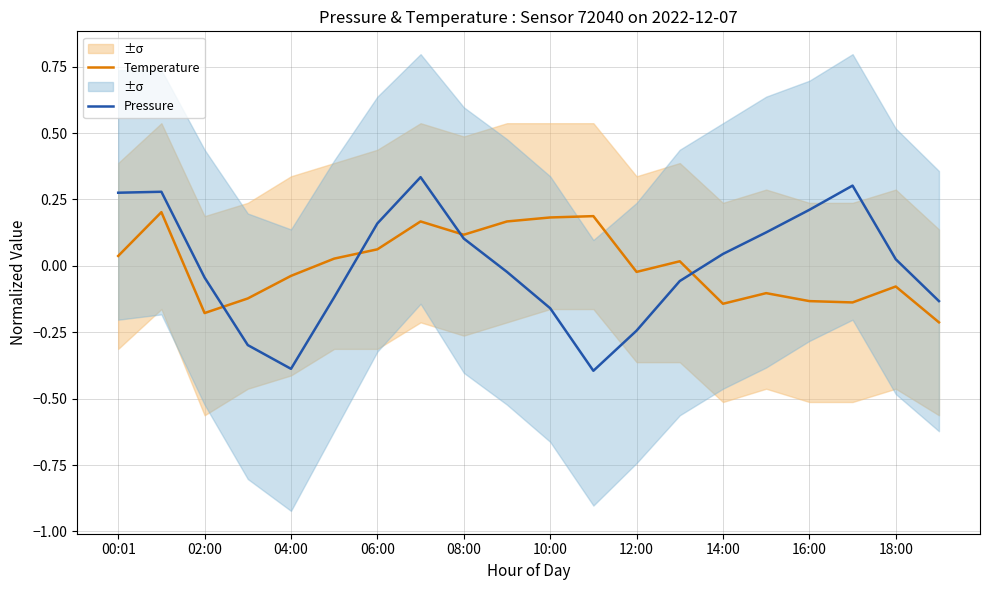

What is the greatest value displayed?

0.3